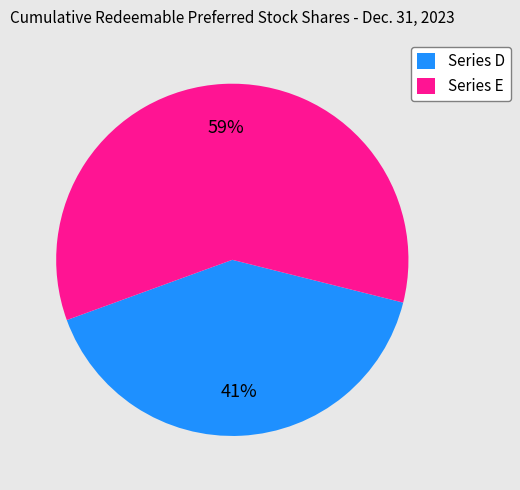

To the nearest percent, what portion does Series D represent?

41%